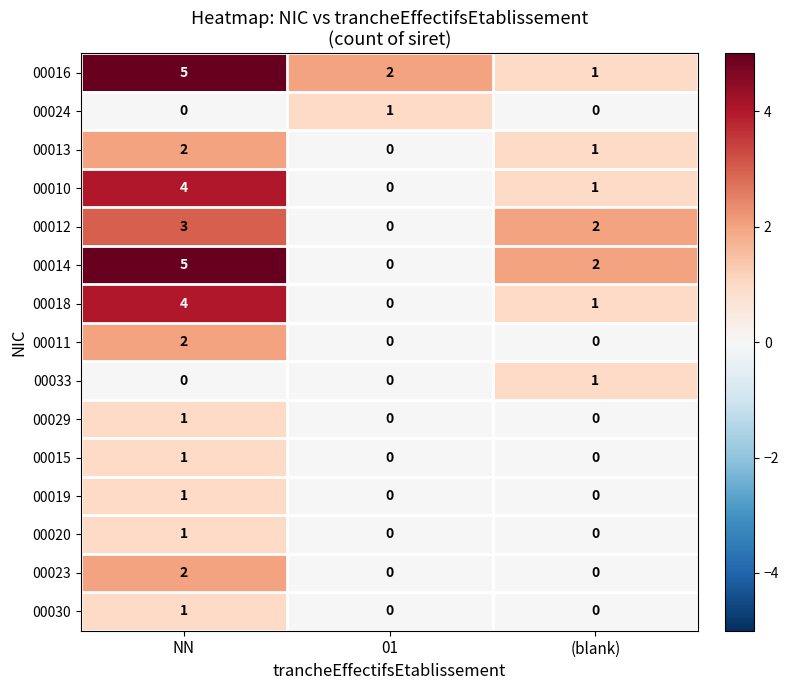

Which series has the largest range (max minus min)?

00014